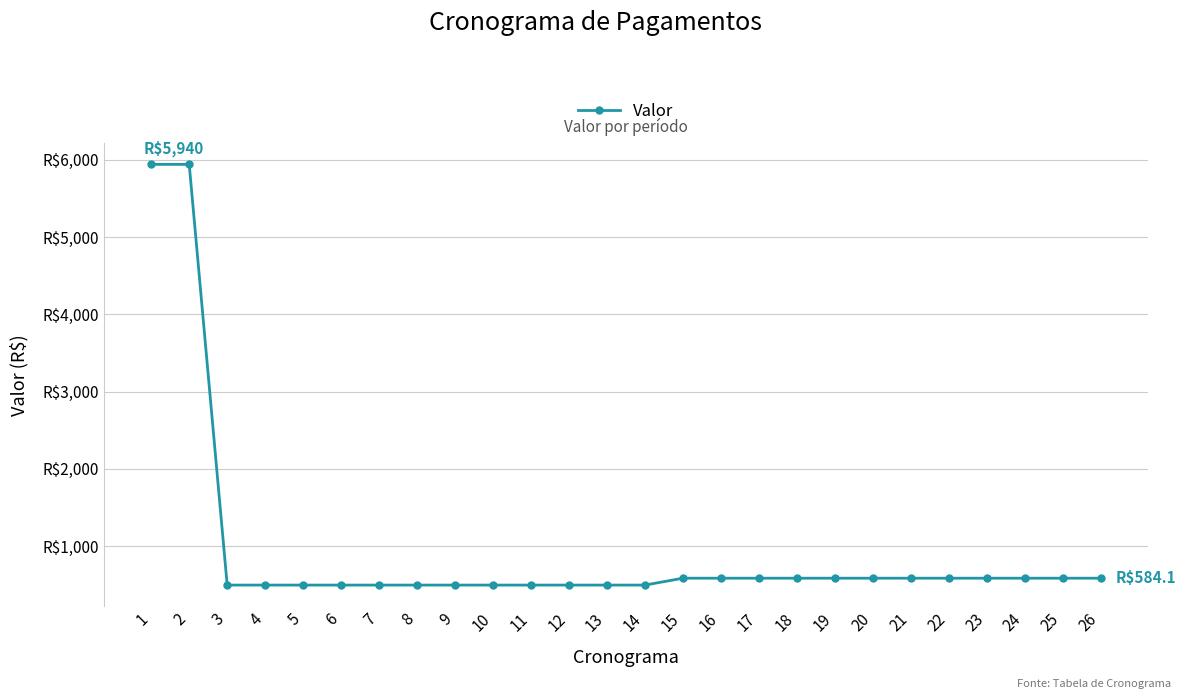

What is the minimum value shown in the chart?

495.0